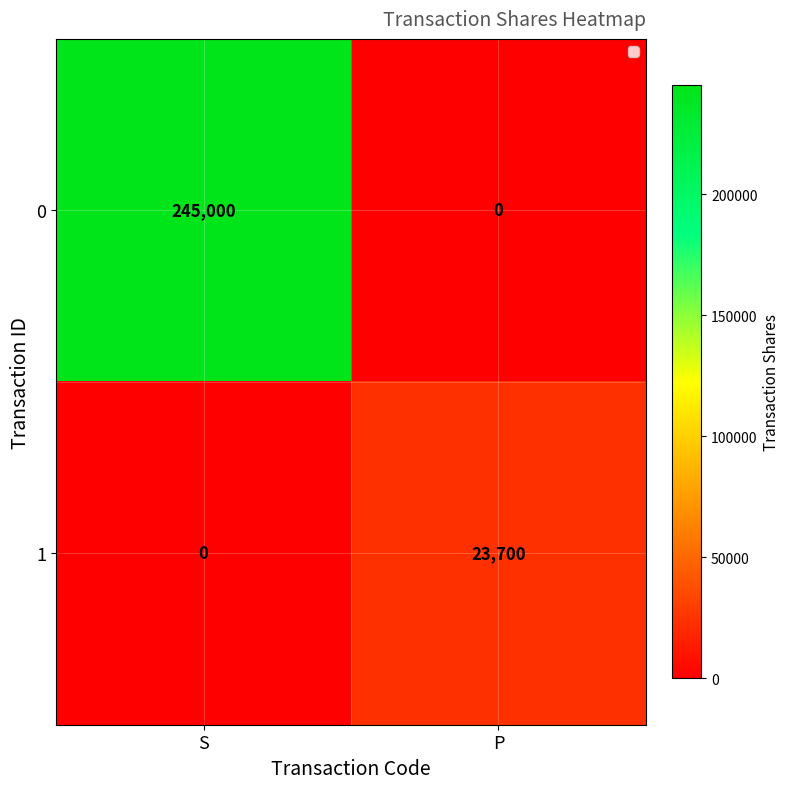

At which category is the sum across all series the highest?

S